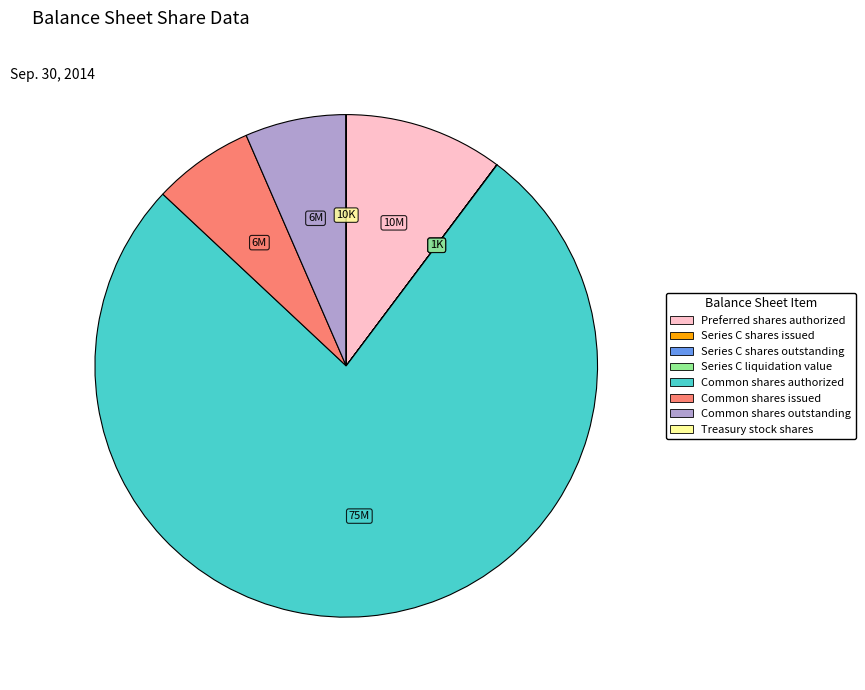

Which has a higher value, Preferred shares authorized or Common shares authorized?

Common shares authorized